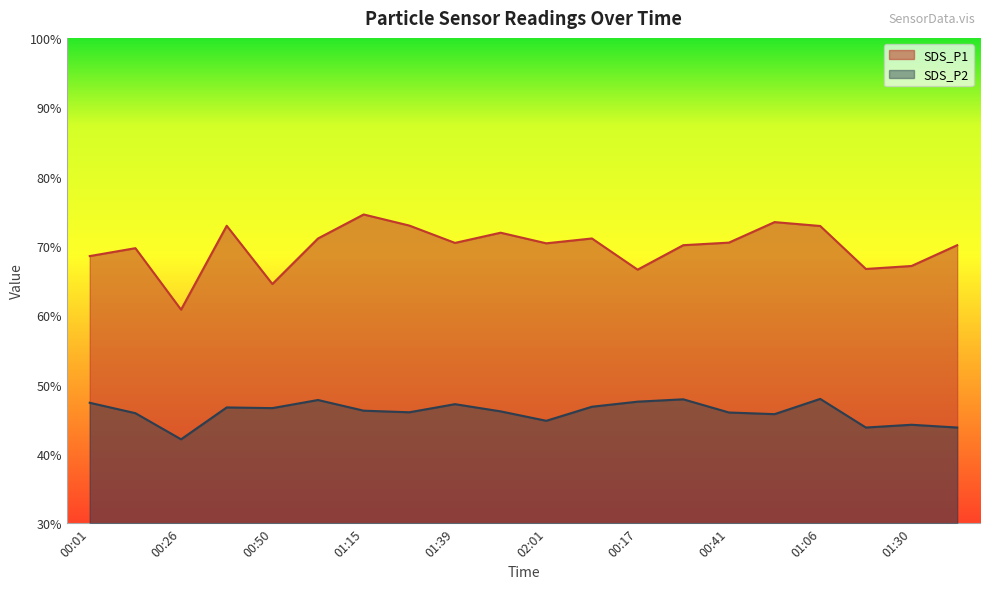

What is the label of the 6th point from the left?

01:03